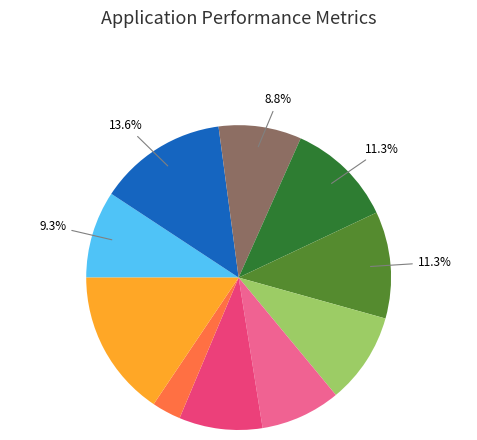

How many segments does this pie chart have?

10